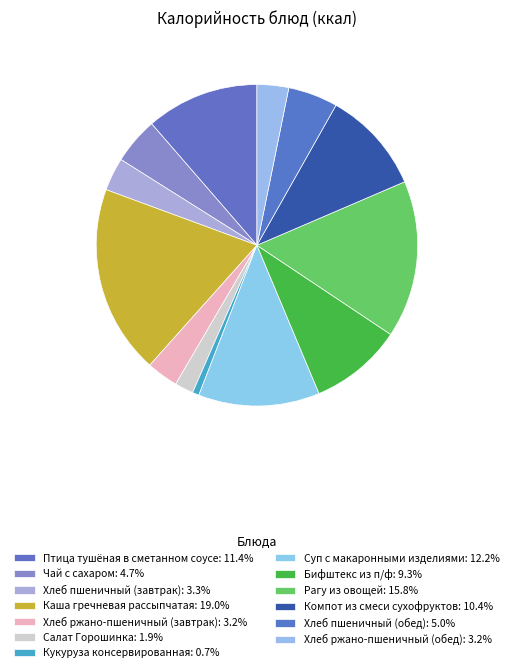

Rank the categories by value from highest to lowest.

Каша гречневая рассыпчатая, Рагу из овощей, Суп с макаронными изделиями, Птица тушёная в сметанном соусе, Компот из смеси сухофруктов, Бифштекс из п/ф, Хлеб пшеничный (обед), Чай с сахаром, Хлеб пшеничный (завтрак), Хлеб ржано-пшеничный (завтрак), Хлеб ржано-пшеничный (обед), Салат Горошинка, Кукуруза консервированная